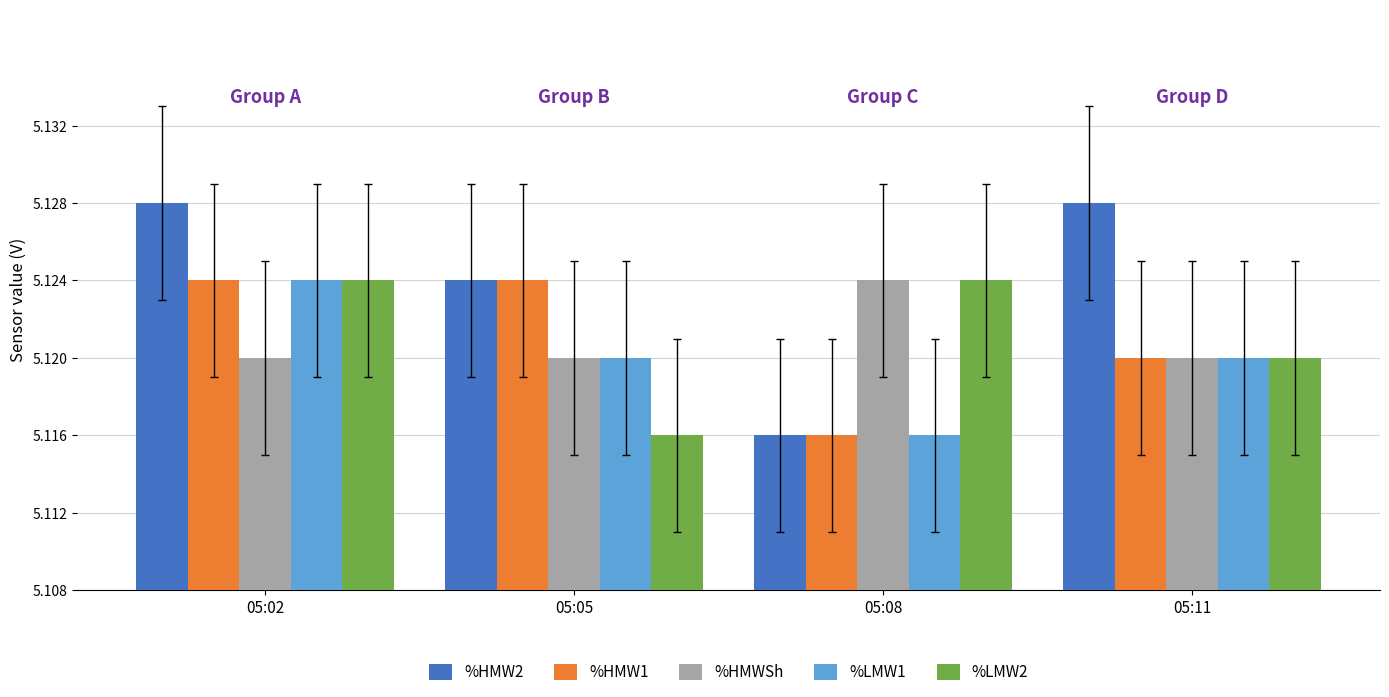

How many bars are there in total?

20